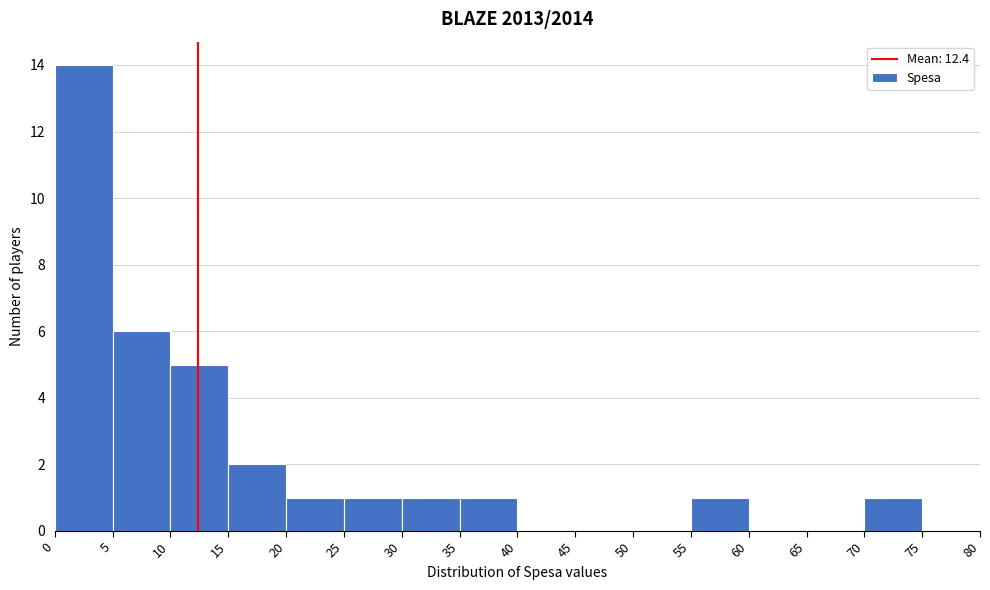

Over which range of the x-axis is the bar tallest?

0 to 5